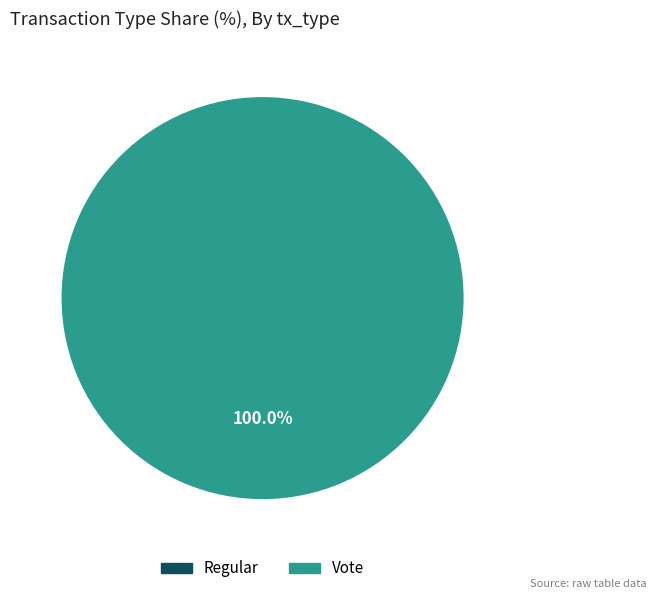

To the nearest percent, what is the difference between the Vote and Regular slice percentages?

100%